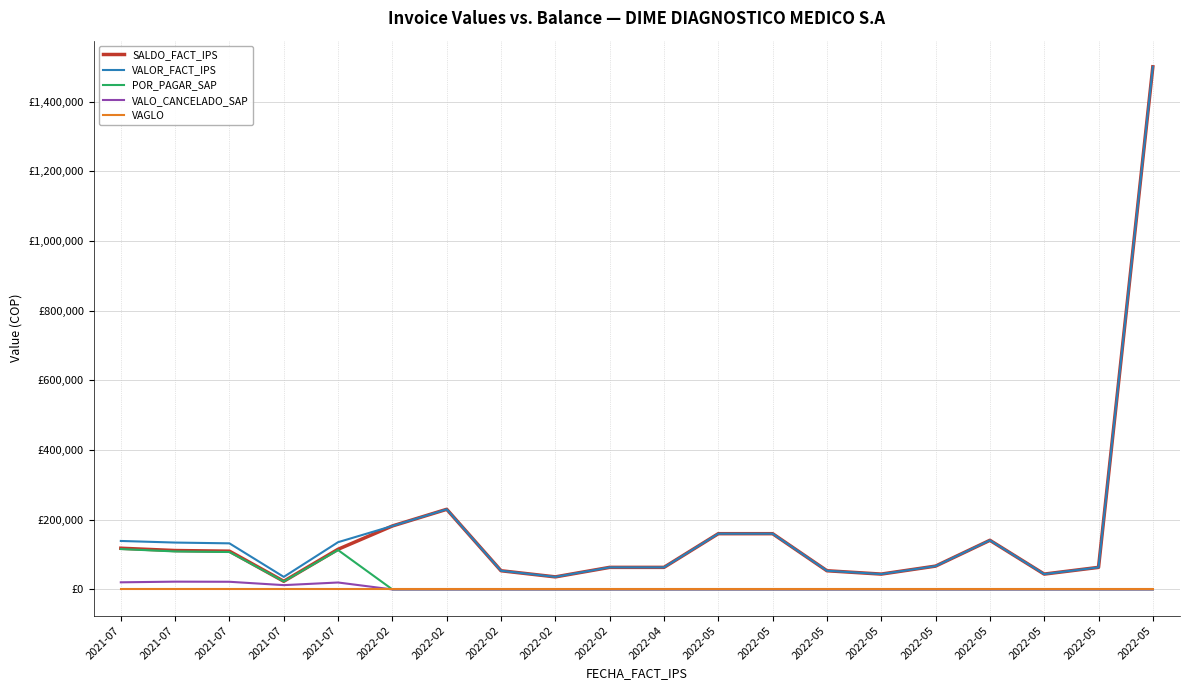

What are all the series names shown in the legend?

SALDO_FACT_IPS, VALOR_FACT_IPS, POR_PAGAR_SAP, VALO_CANCELADO_SAP, VAGLO